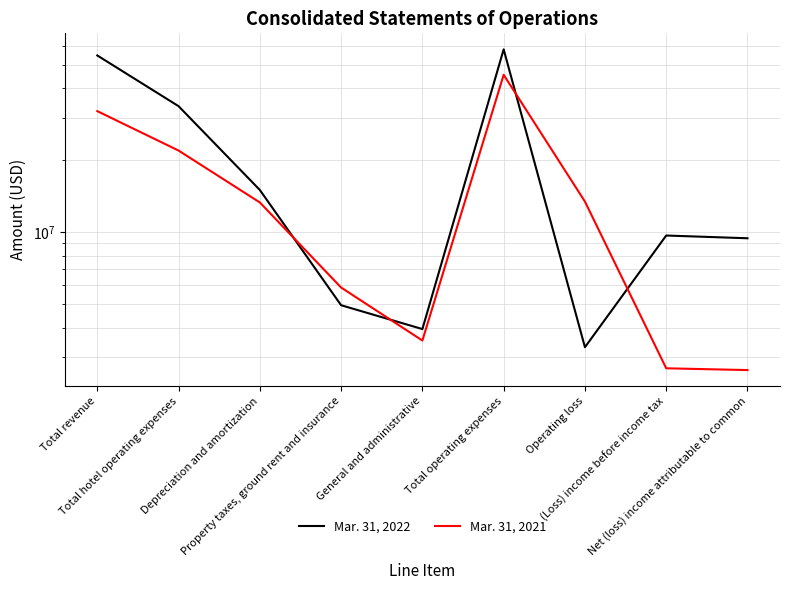

At which category is the sum across all series the highest?

Total operating expenses